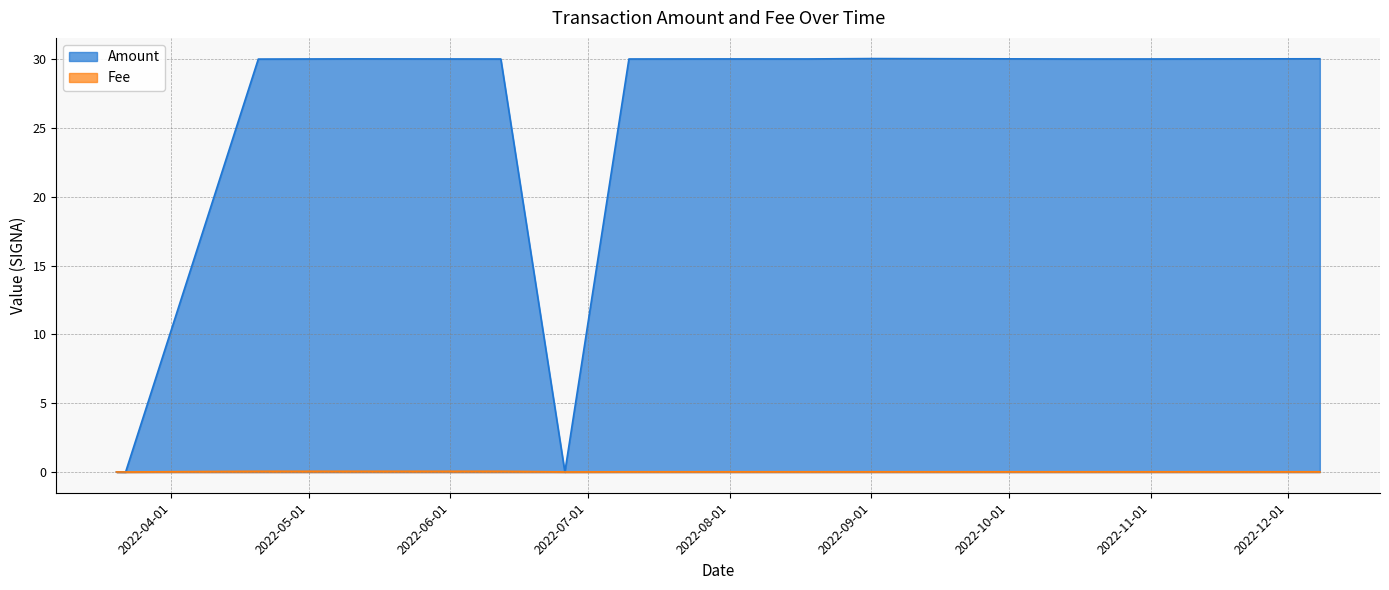

True or false: Fee has a value of 0.0 at 2022-09-01.

False